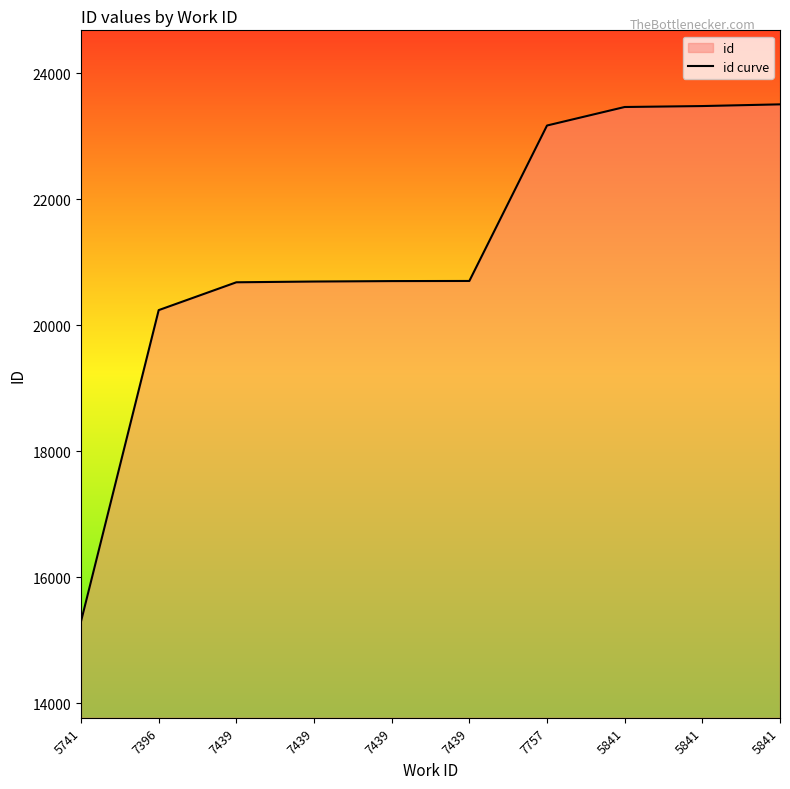

What is the difference between the values at 7439 and 5841?

2806